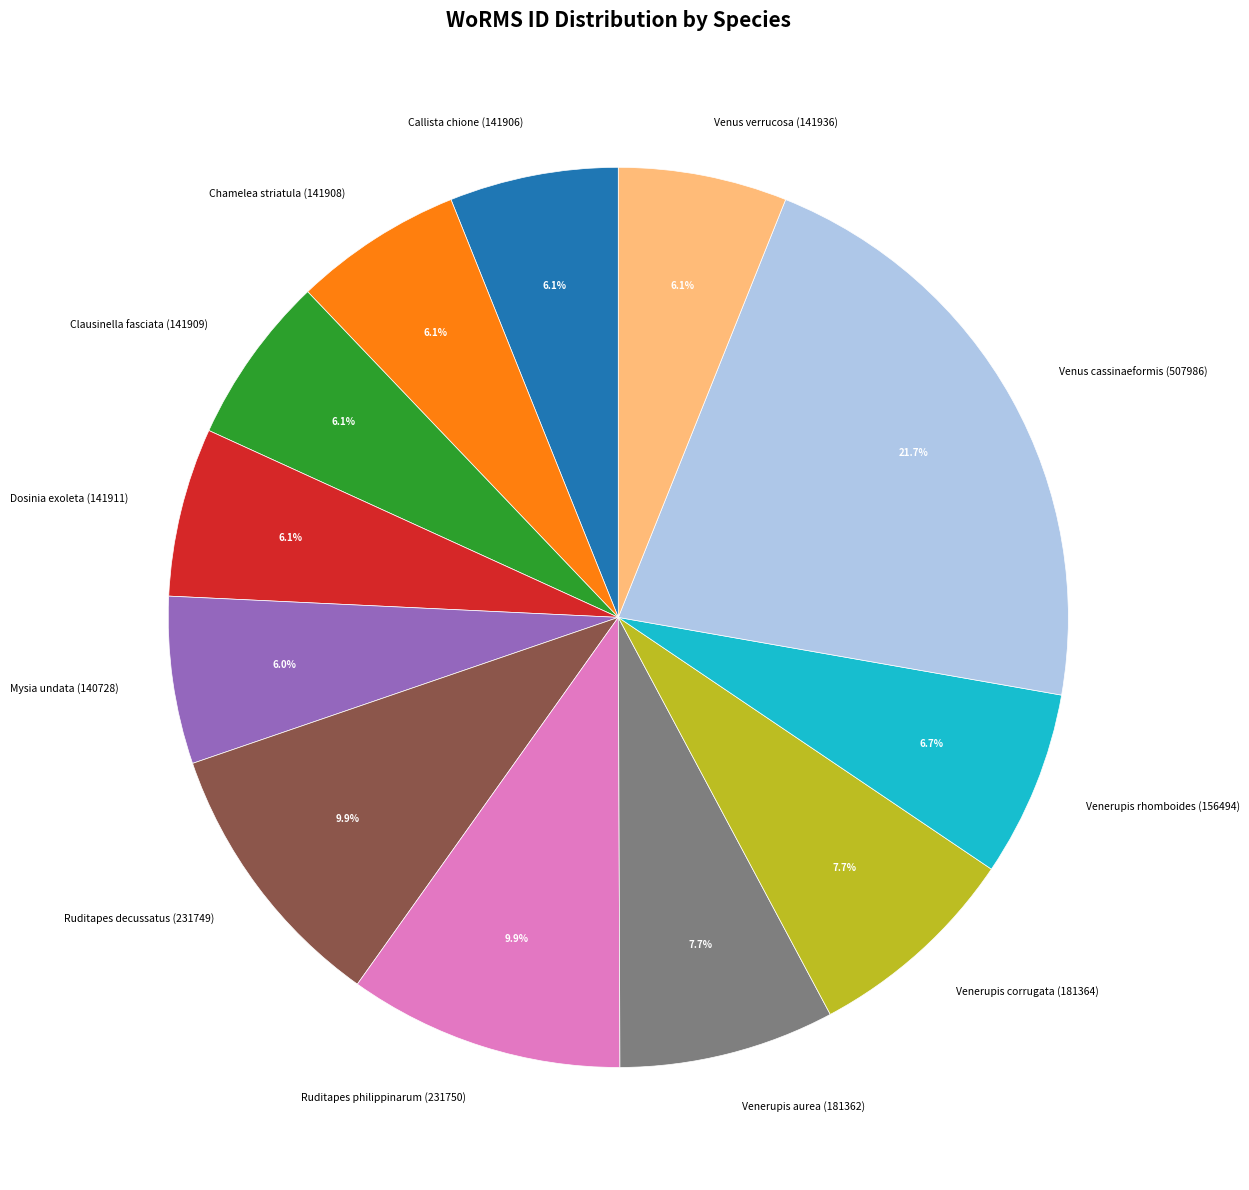

True or false: Venus cassinaeformis (507986) accounts for 29% of the total.

False